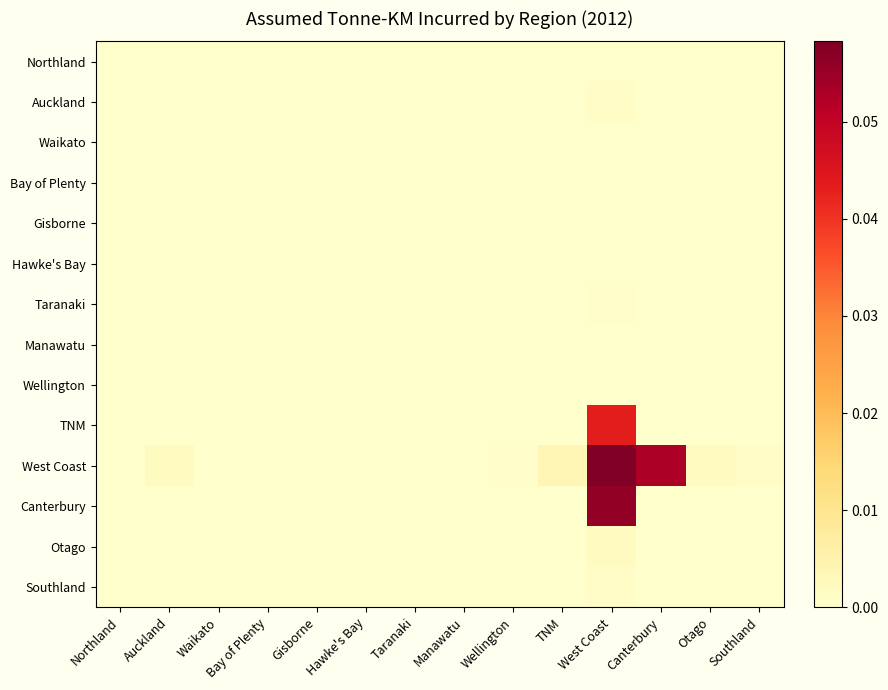

Which category has the lowest value across all series?

Northland